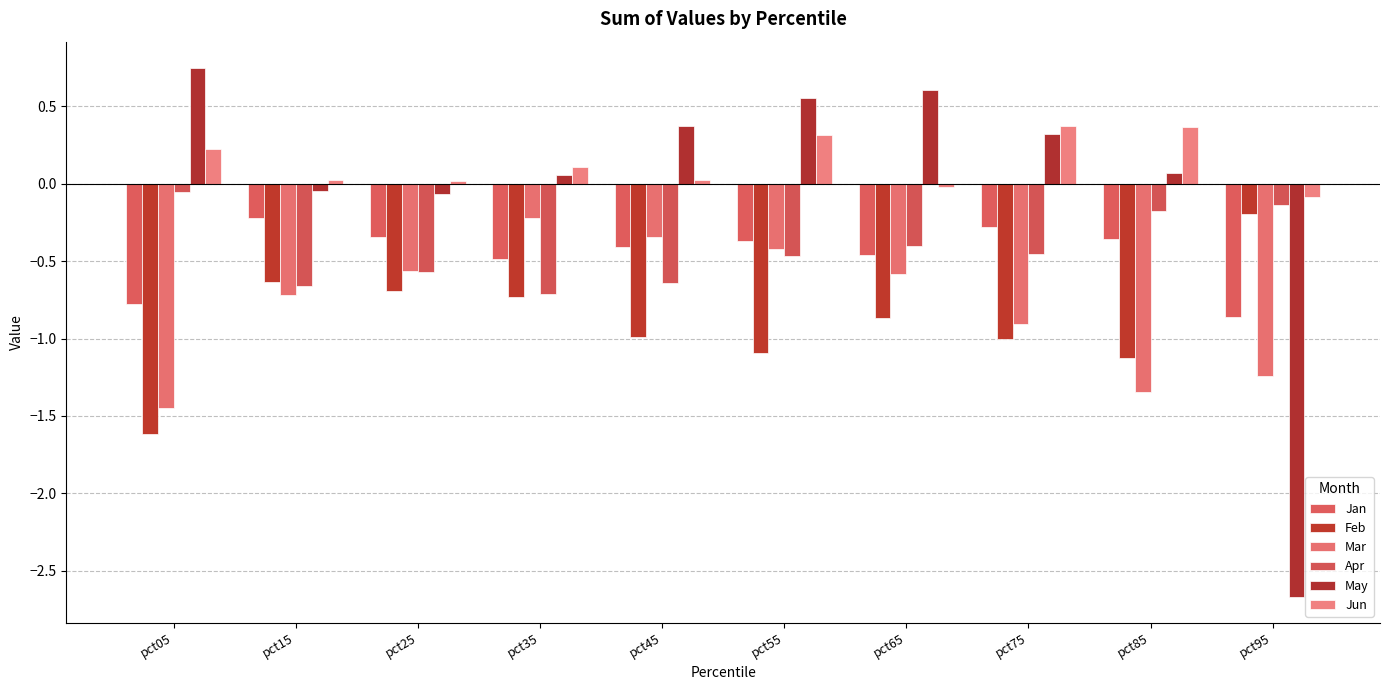

How many data points in May are above 0?

7